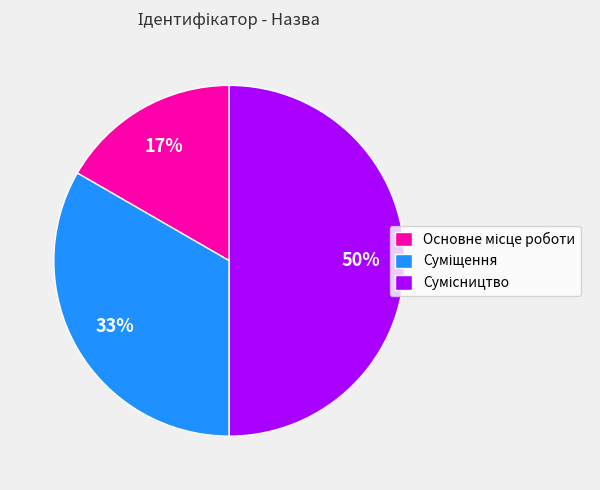

To the nearest percent, what is the average slice percentage?

33%